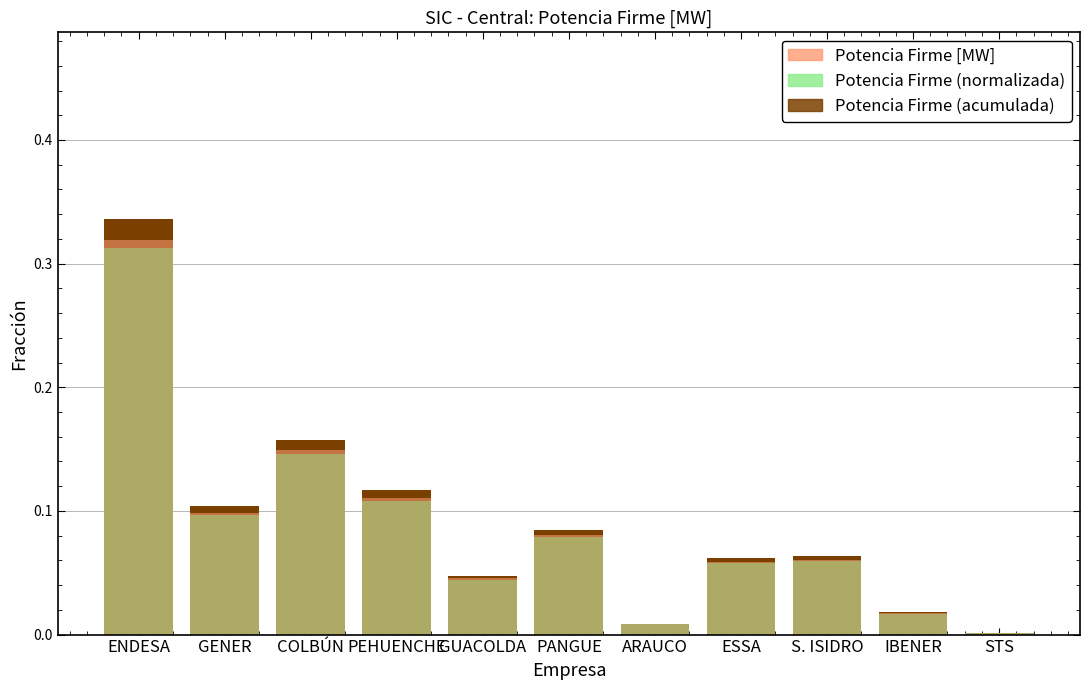

Are the bars horizontal?

No